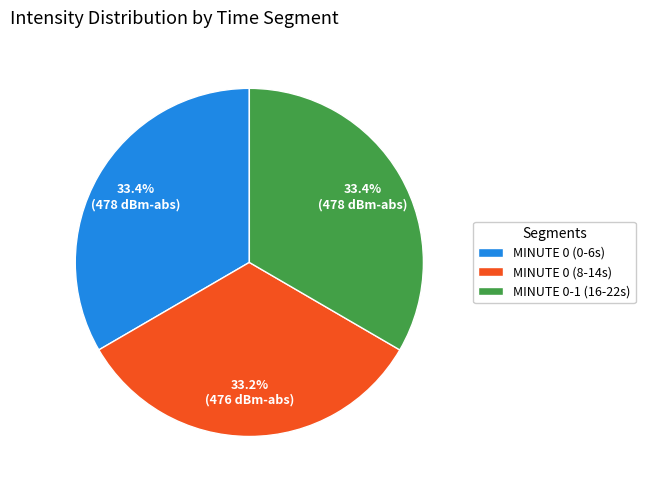

Combined, what portion of the pie is MINUTE 0-1 (16-22s) and MINUTE 0 (8-14s)?

66.6%